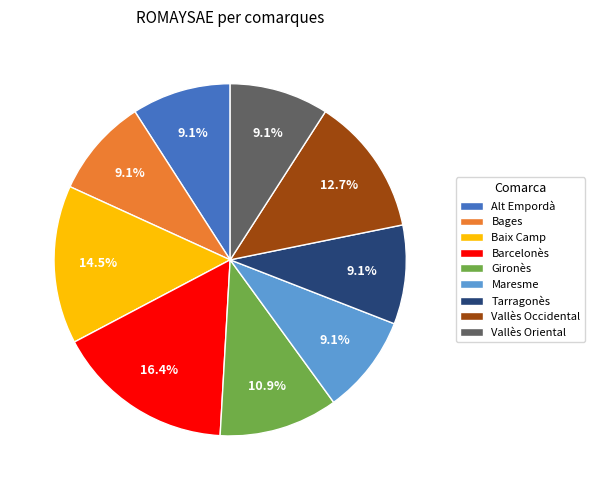

Is Barcelonès the majority of the pie?

No